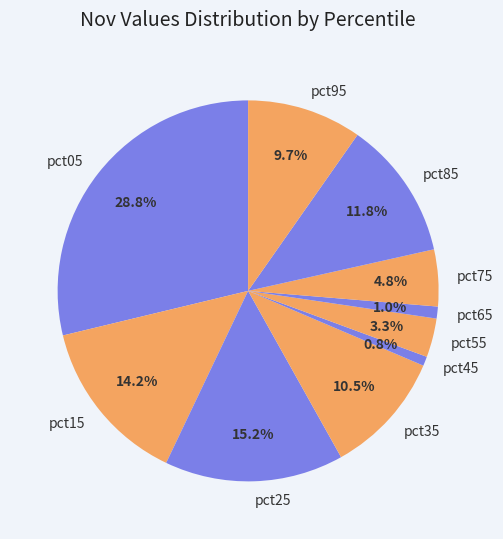

How many segments does this pie chart have?

10